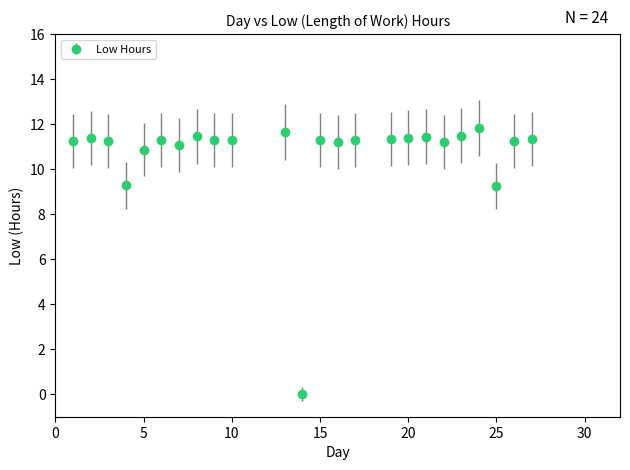

True or false: there are more than 0 points higher than both neighbors.

True